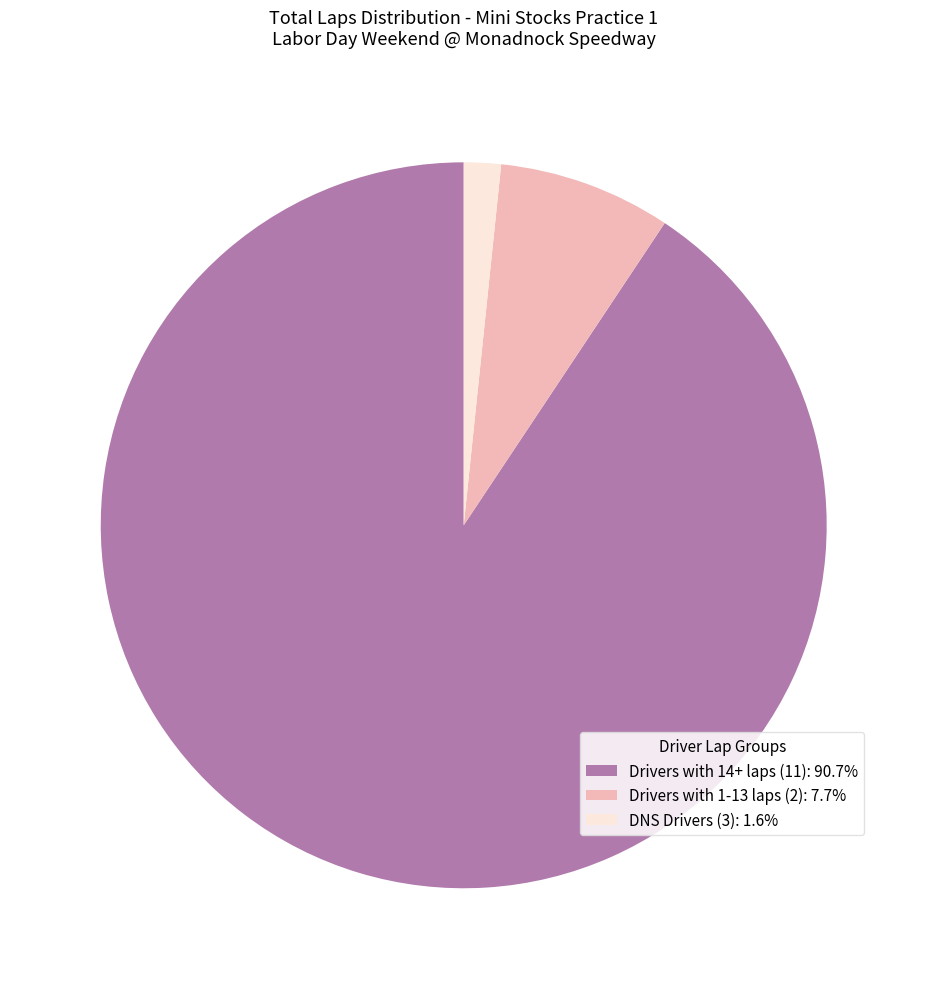

Is there any slice that represents more than half of the pie?

Yes